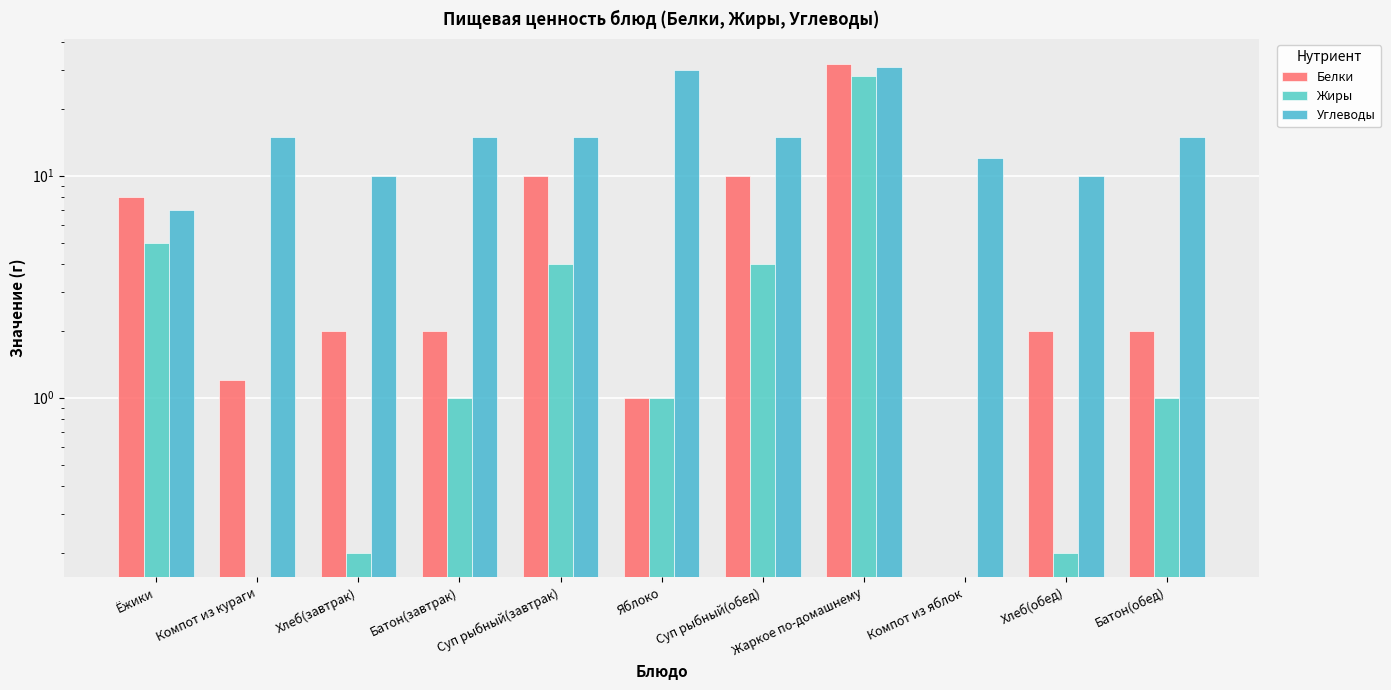

Is it true that Жиры equals 2.5 at Суп рыбный(обед)?

False